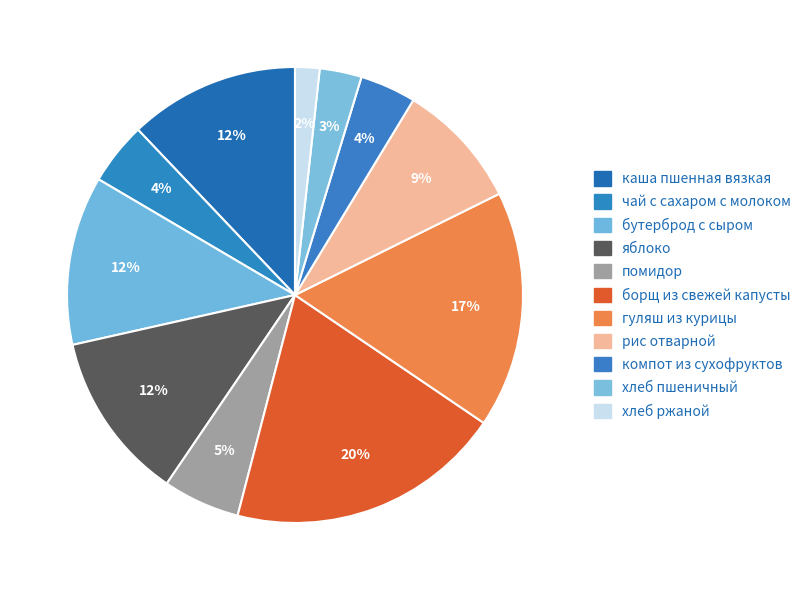

How many segments does this pie chart have?

11